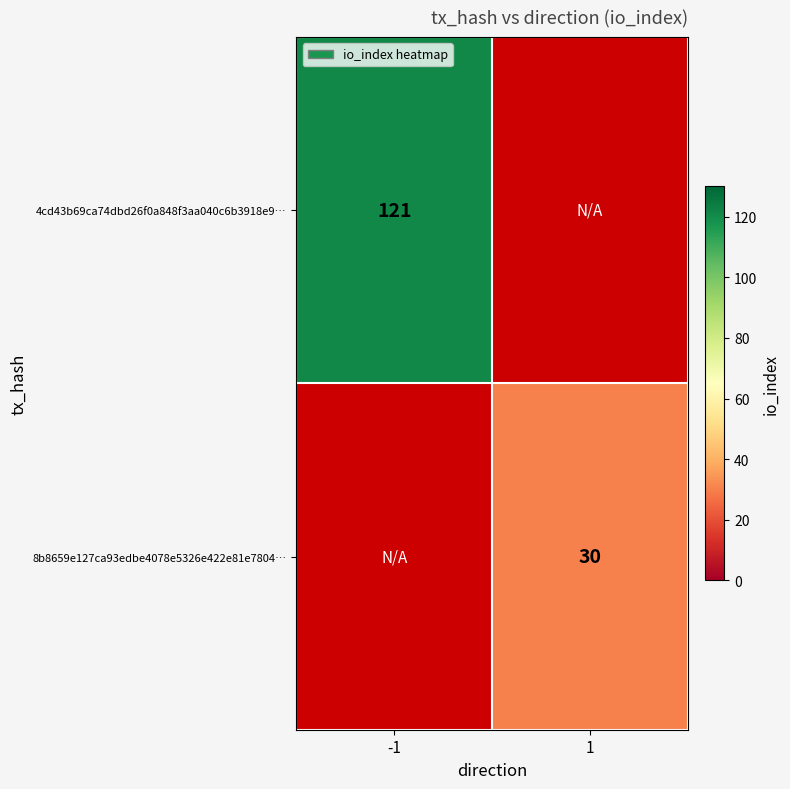

Is it true that 4cd43b69ca74dbd26f0a848f3aa040c6b3918e9… equals 121 at -1?

True